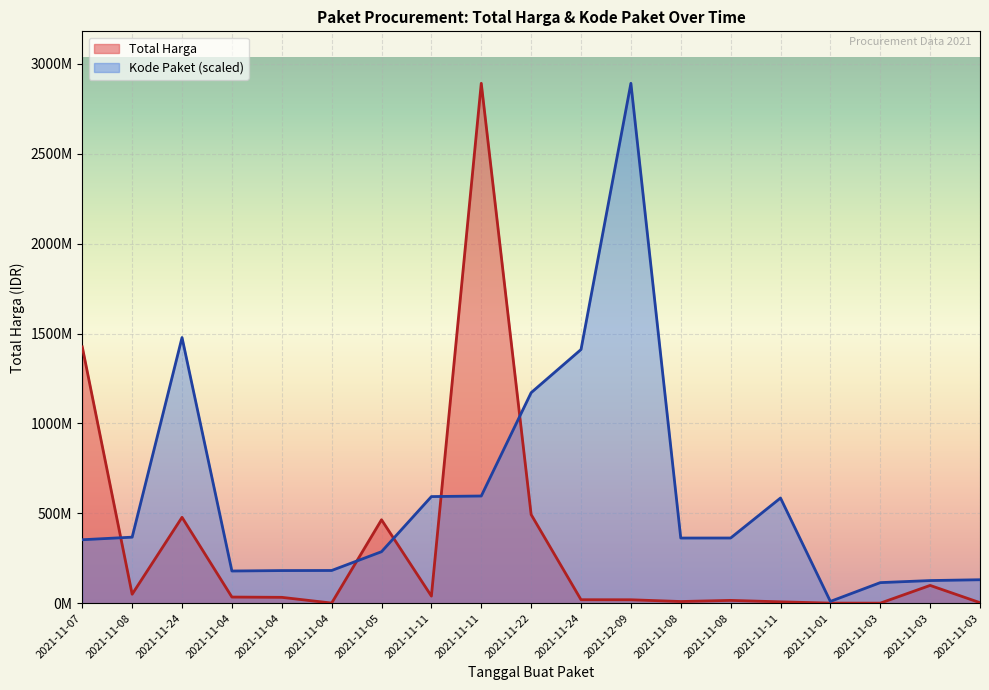

What are all the series names shown in the legend?

Total Harga, Kode Paket (scaled)